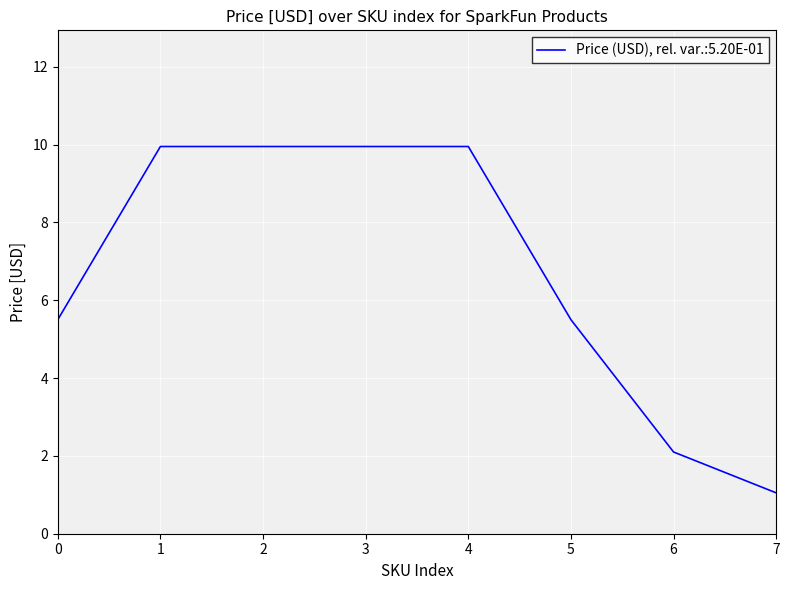

What is the smallest value displayed?

1.1